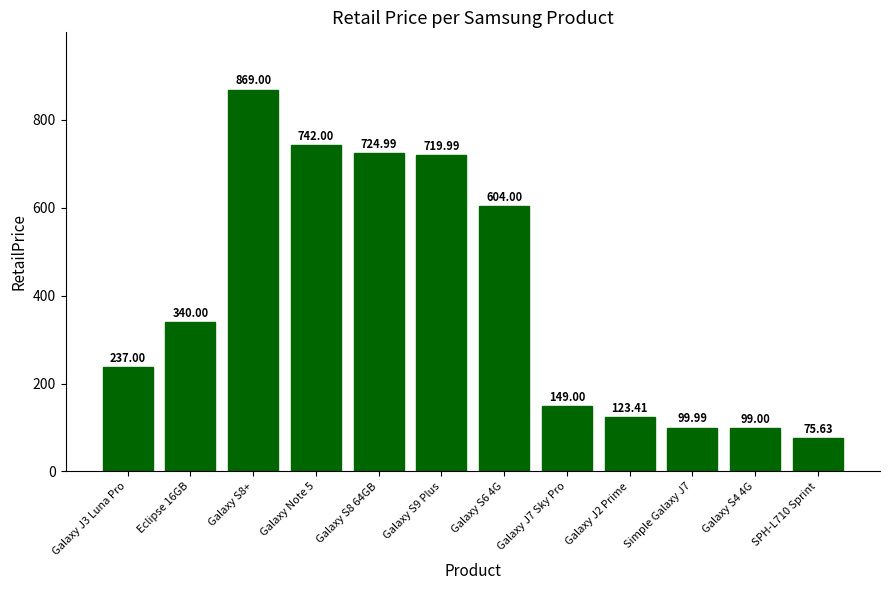

Which label corresponds to the smallest value in the chart?

SPH-L710 Sprint